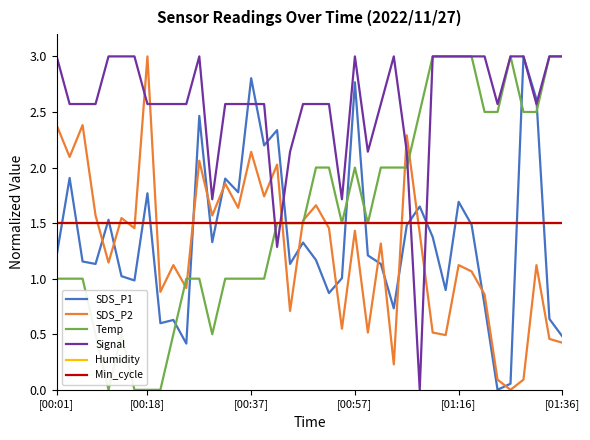

True or false: Humidity has more than 0 interior local peaks.

False